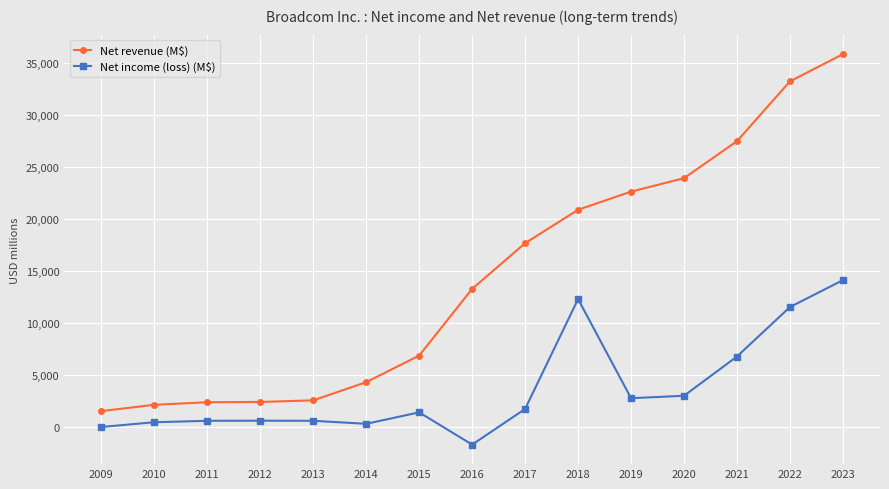

True or false: Net revenue (M$) has more than 2 interior local peaks.

False